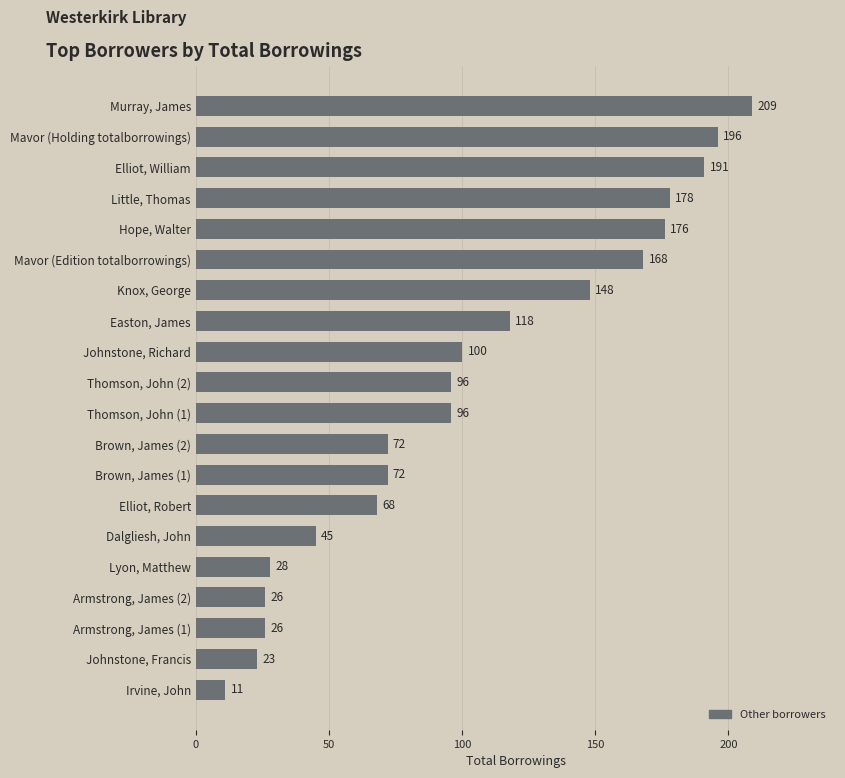

What is the label of the 11th bar from the top?

Thomson, John (1)